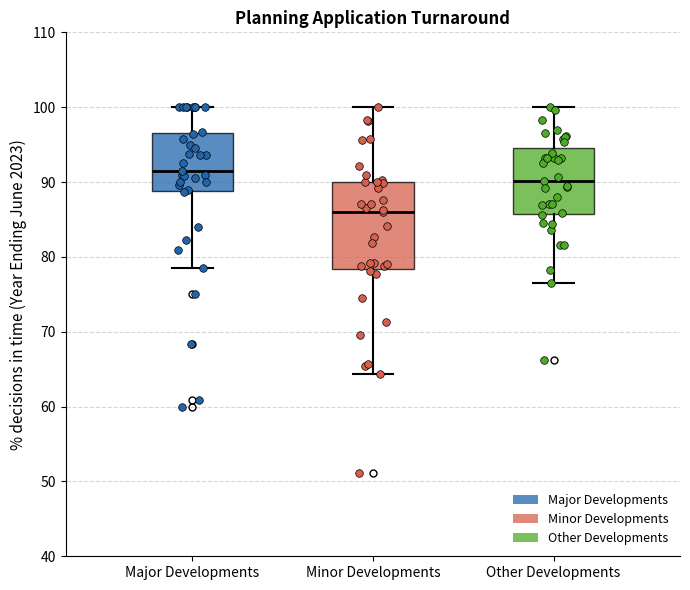

Reading left to right, transcribe this box plot: for each box, give where its median line is, the range the box spans, and where its two whiskers end, as read against the y-axis. The values are not printed on the chart, so give them approximately, as read against the axis.

Major Developments: median 91, box 89 to 97, whiskers 79 to 100
Minor Developments: median 86, box 78 to 90, whiskers 64 to 100
Other Developments: median 90, box 86 to 95, whiskers 77 to 100